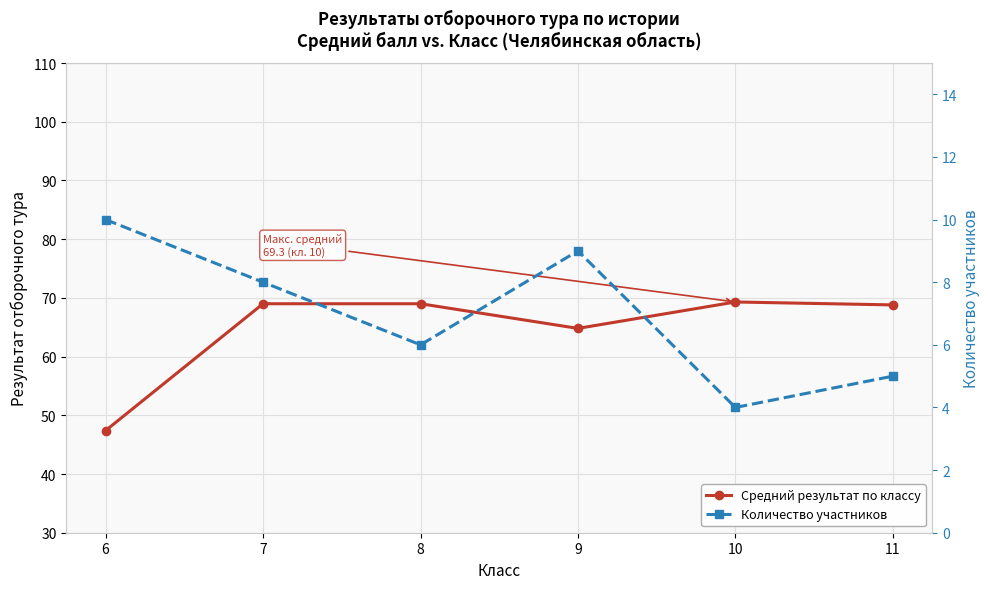

In Количество участников, how many points are lower than both neighbors (excluding endpoints)?

2